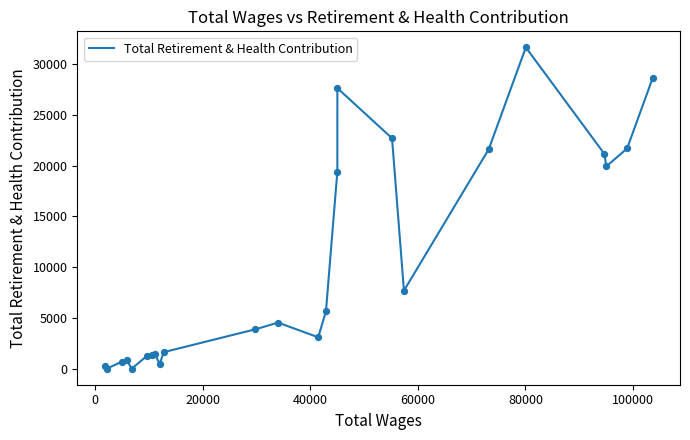

What is the difference between the maximum and minimum values?

31663